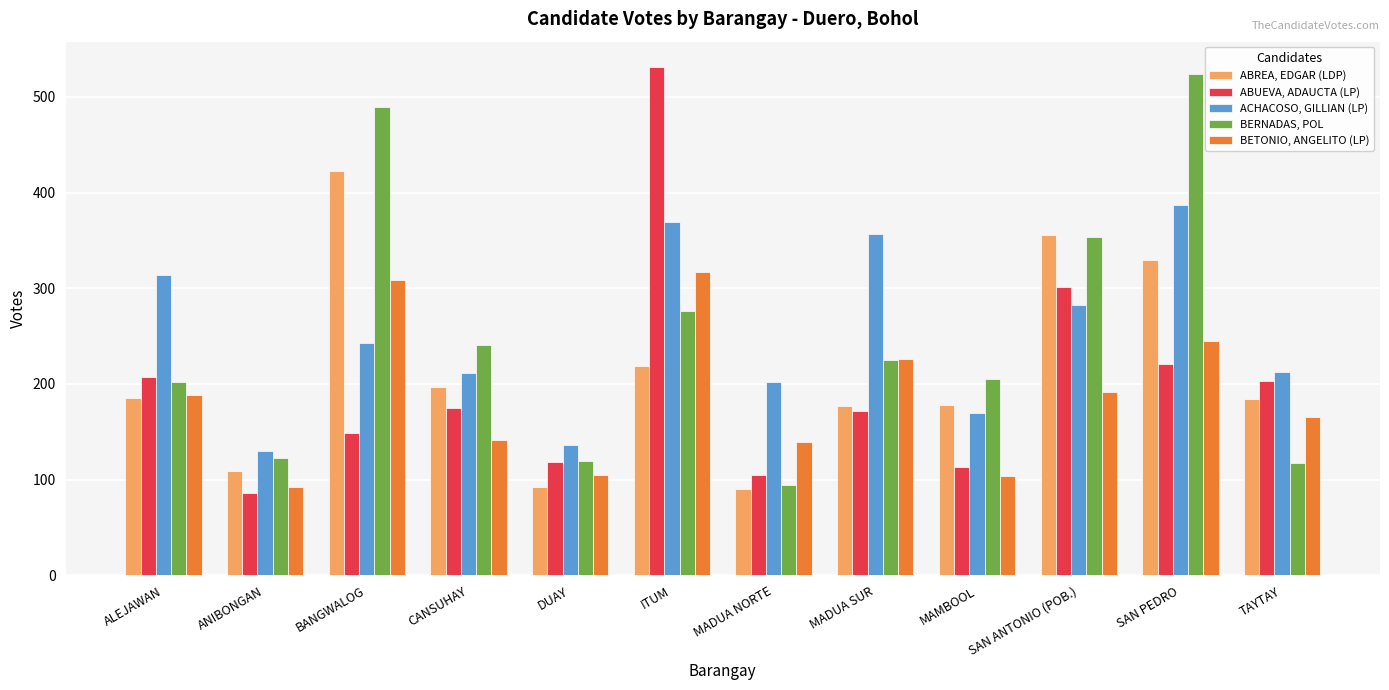

What is the sum of all ACHACOSO, GILLIAN (LP) values?

3013